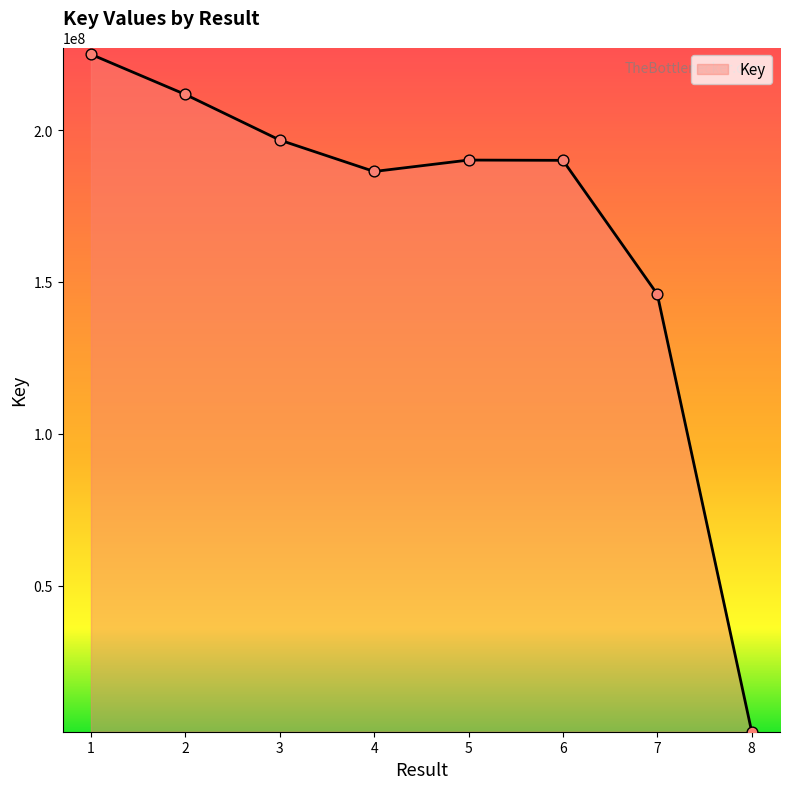

What is the ratio of the value at 4 to the value at 3?

0.9